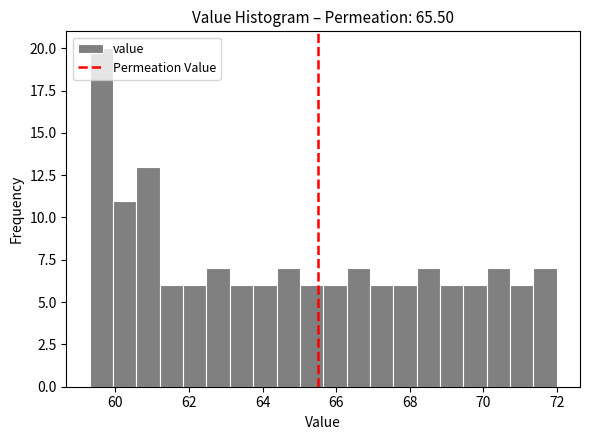

Read against the x-axis, roughly where is the centre of the tallest bar?

59.6